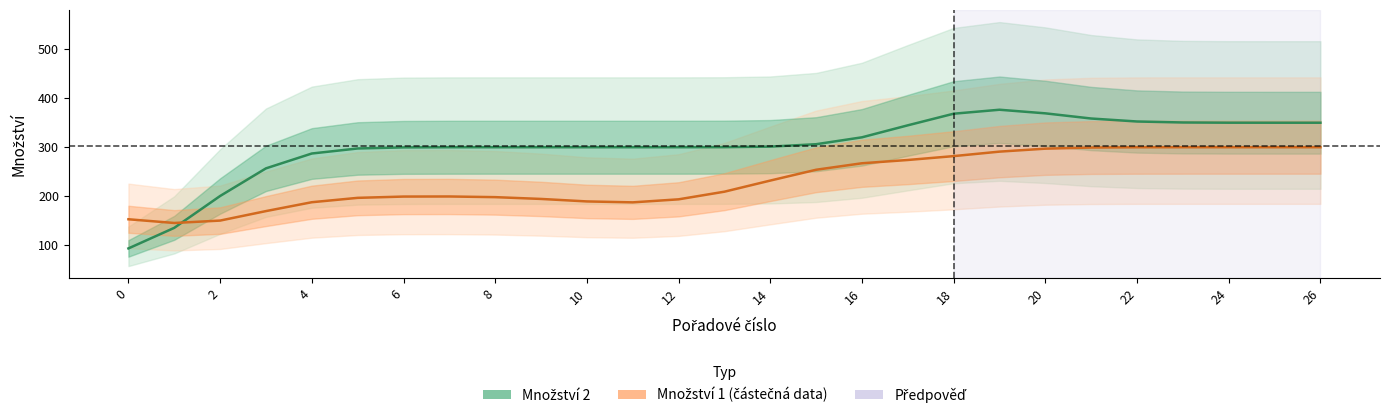

How many categories are shown in the chart?

27